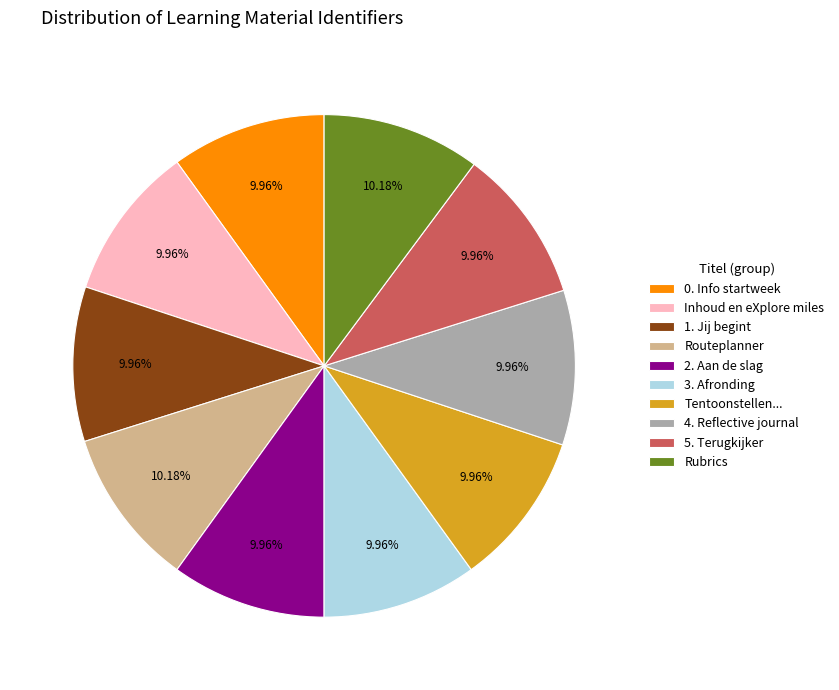

The Rubrics slice represents 10% of the pie. True or false?

True